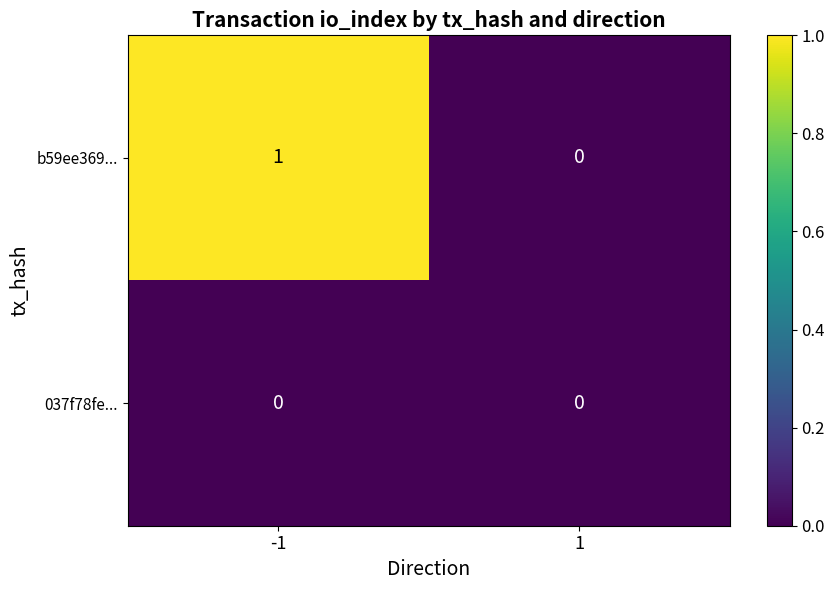

True or false: b59ee369... has a value of 1 at -1.

True